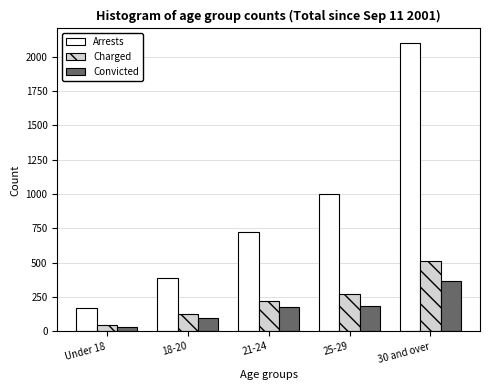

Reading right to left, extract all data points from this chart.

Arrests: 2099	996	724	390	171
Charged: 511	271	219	125	47
Convicted: 364	188	174	100	33